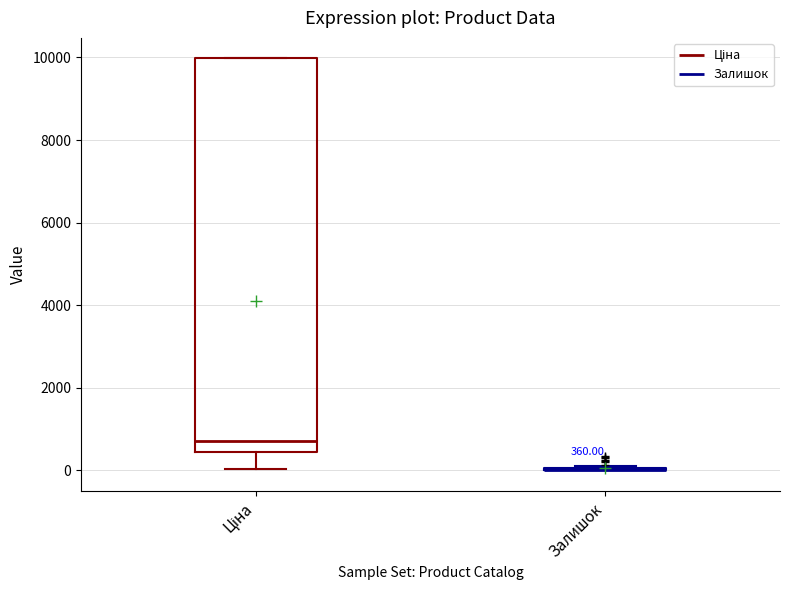

Comparing the boxes themselves (not the whiskers), which one is the tallest?

Ціна